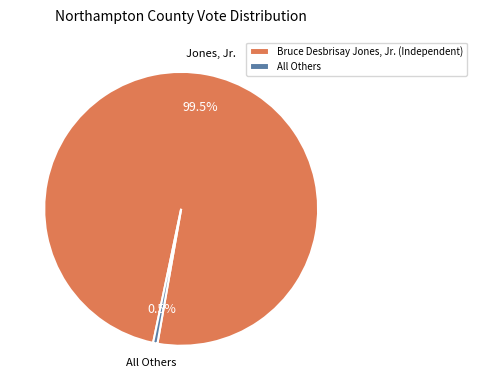

Count the number of slices in the pie.

2